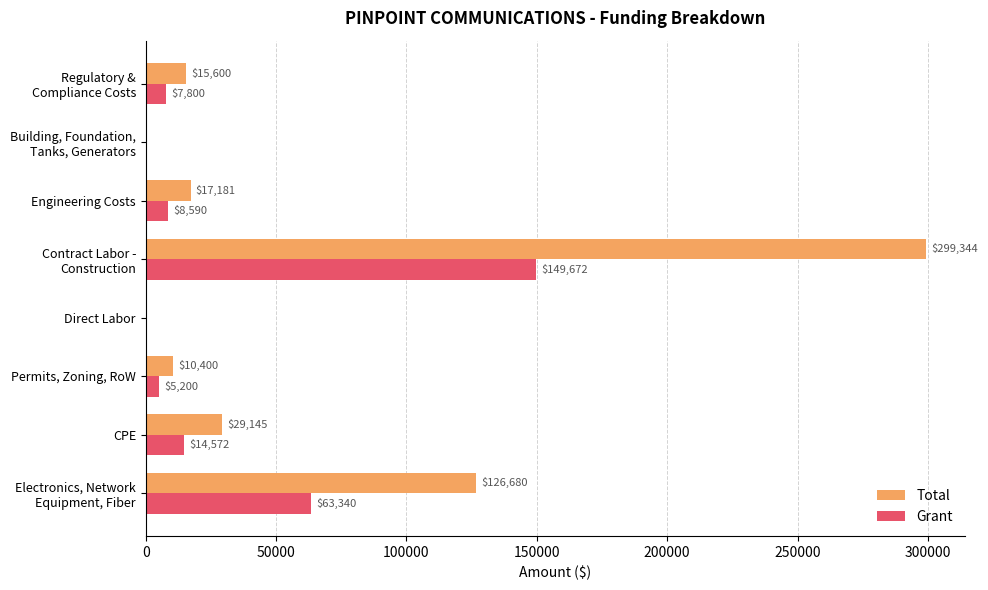

Is it true that Grant equals 77567.1 at Direct Labor?

False